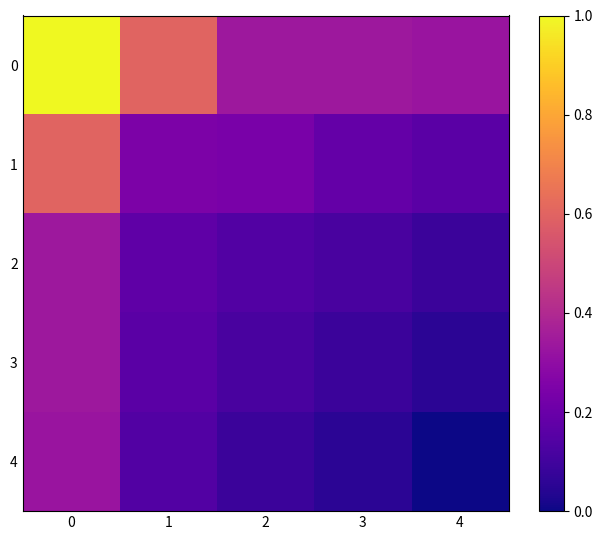

Count the number of categories in the chart.

5